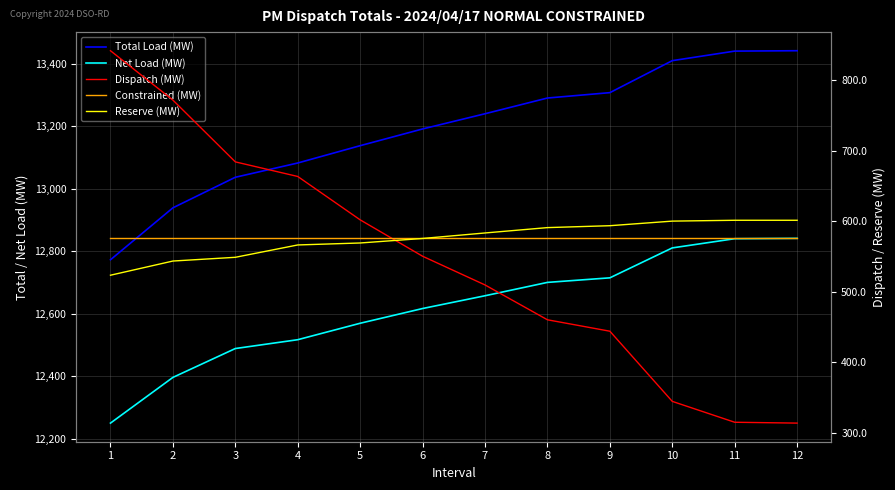

True or false: Net Load (MW) has a value of 12488.5 at 3.

True